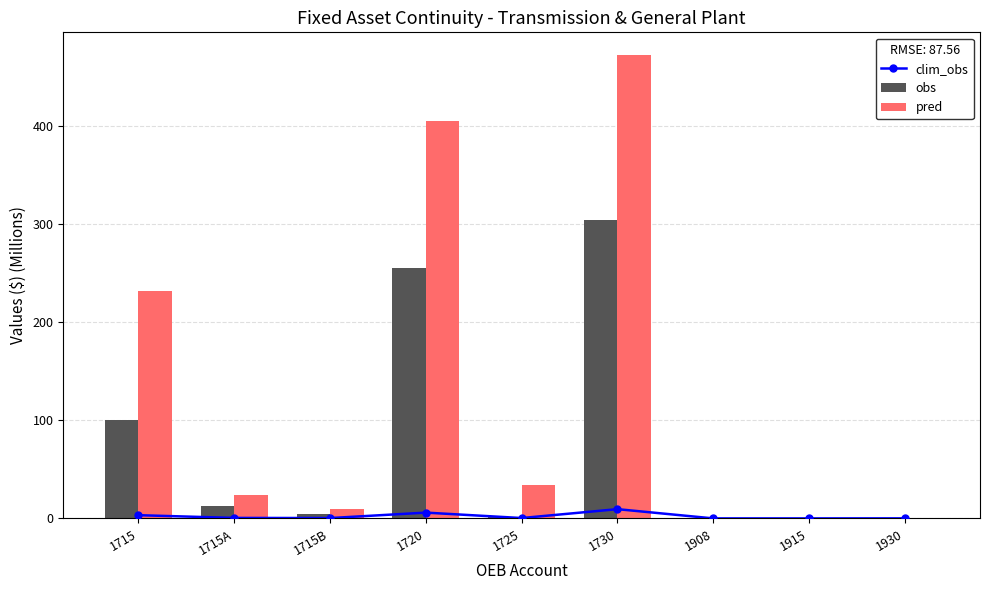

True or false: clim_obs has a value of 0.3 at 1715B.

True